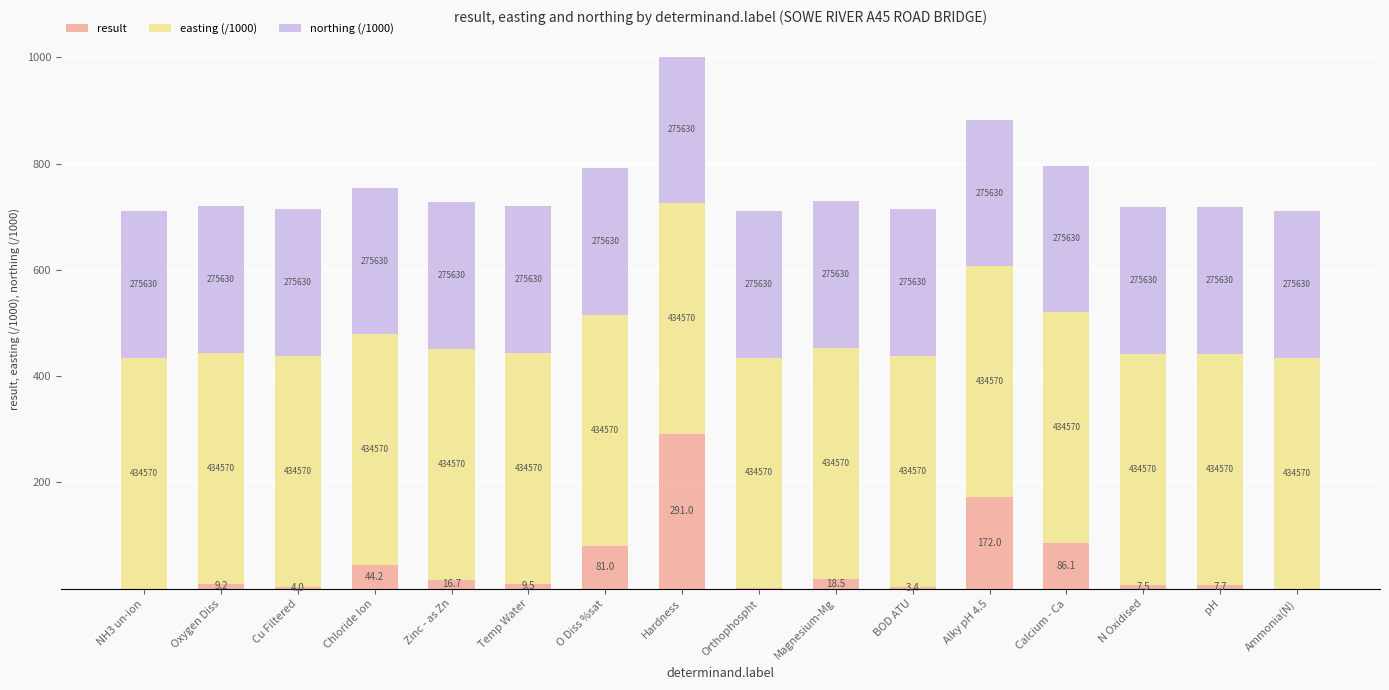

At Zinc - as Zn, list the series in order from largest to smallest.

easting (/1000), northing (/1000), result